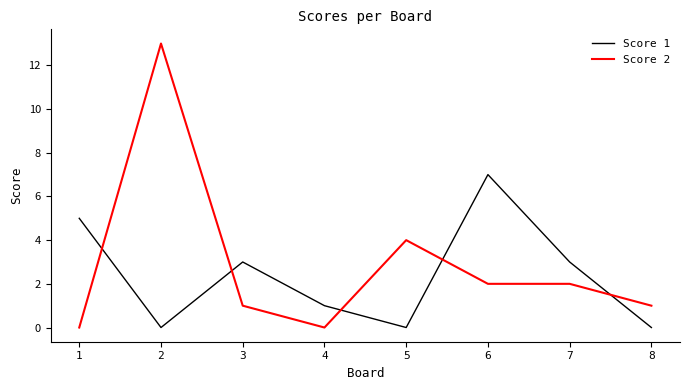

What is the difference between the Score 2 values at 5 and 4?

4